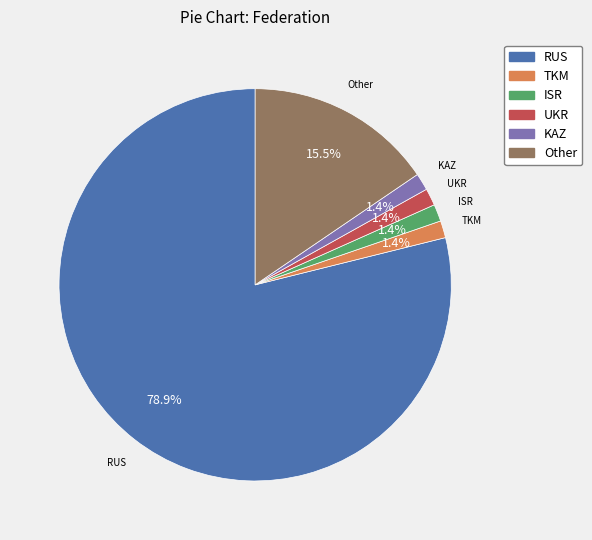

What is the largest slice in the pie chart?

RUS